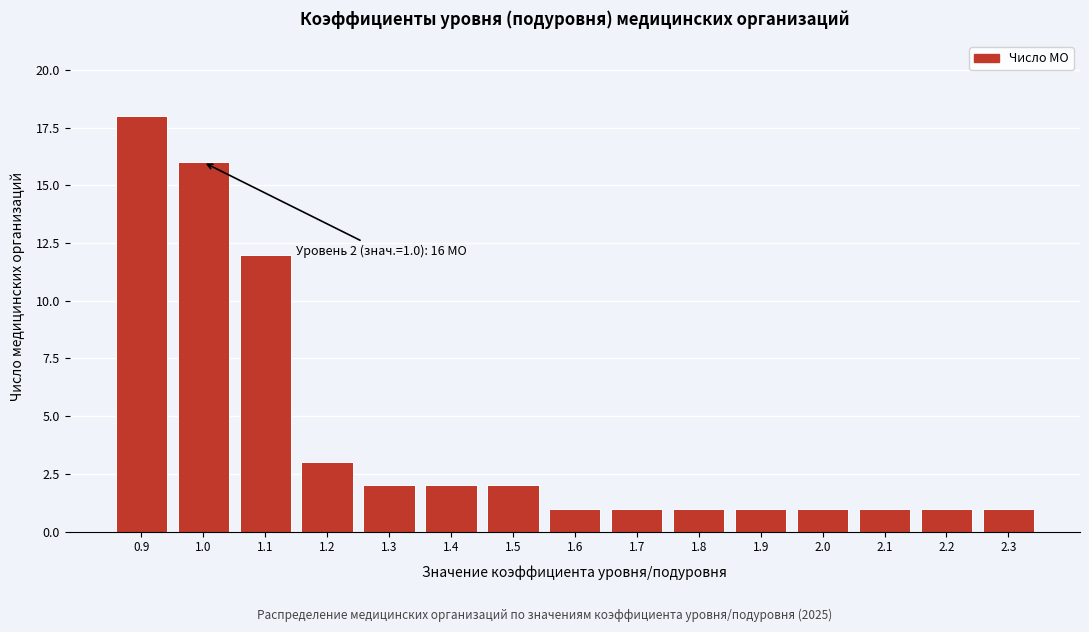

Reading left to right, list all the values displayed in this chart.

18	16	12	3	2	2	2	1	1	1	1	1	1	1	1